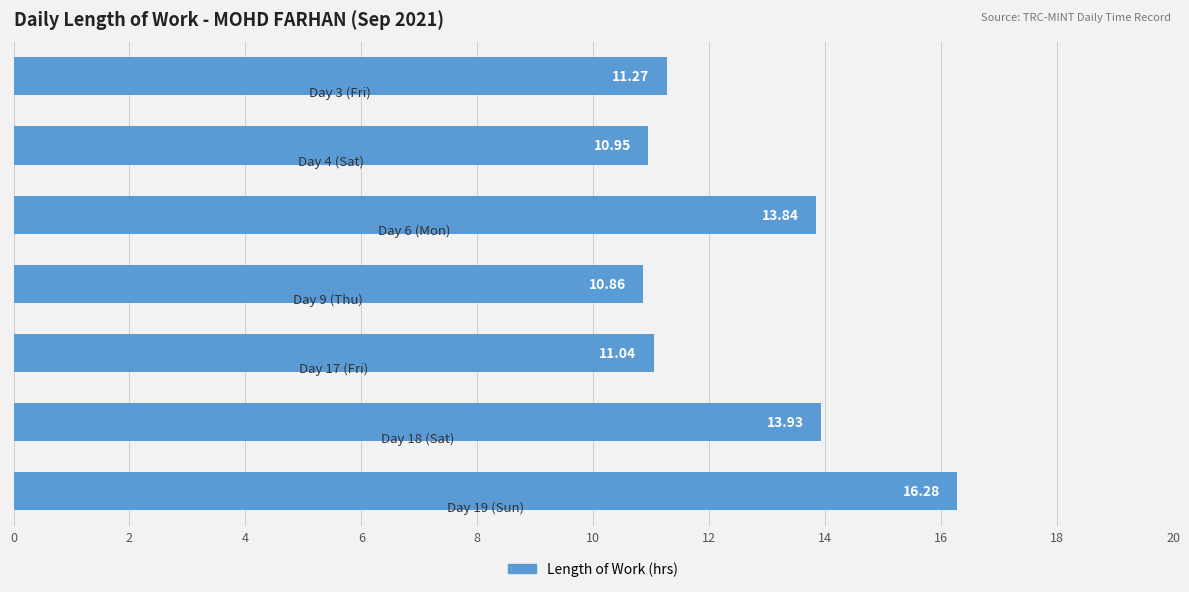

What is the value of the 7th bar from the left?

16.3